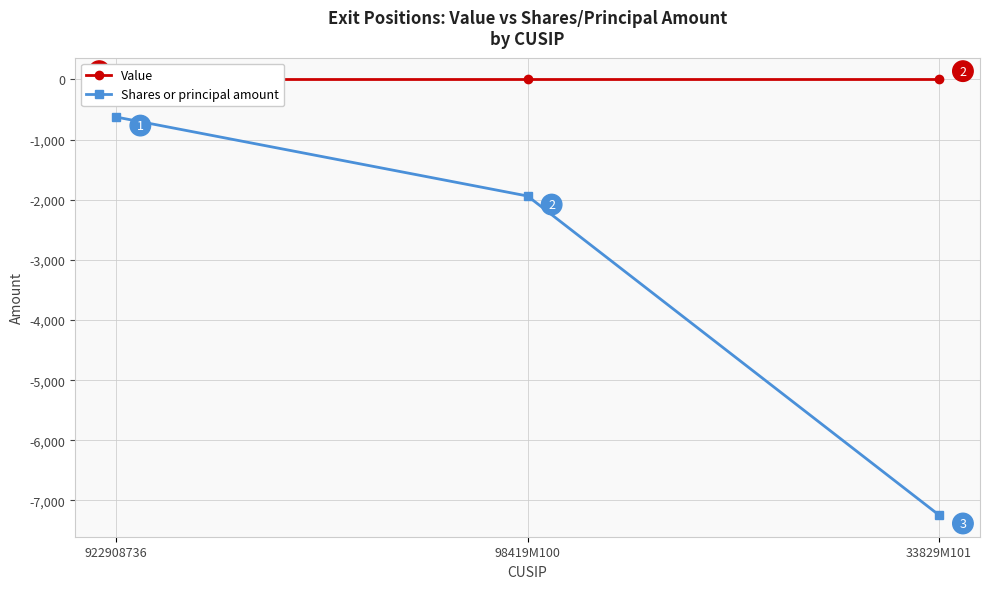

Is this an area chart (filled region under the line)?

No